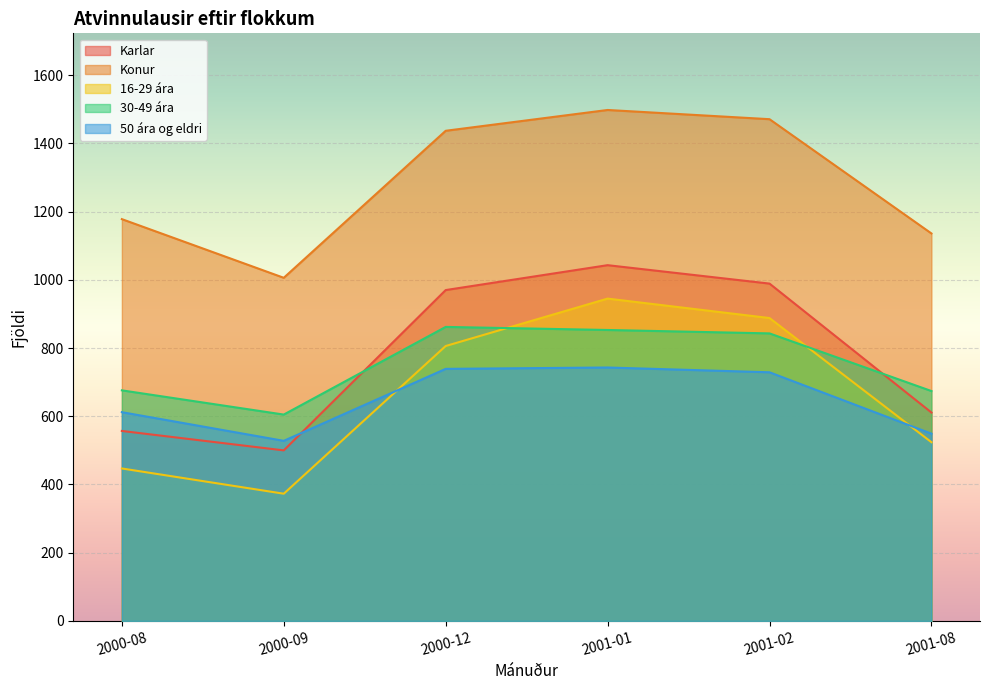

What is the difference between the 30-49 ára values at 2001-08 and 2000-09?

69